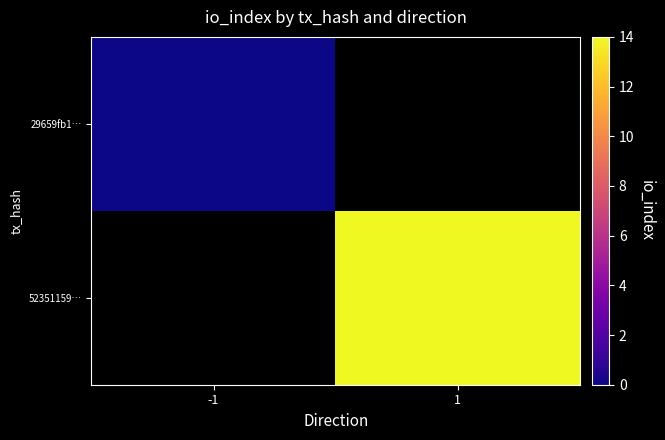

How many values in 52351159… are above zero?

1